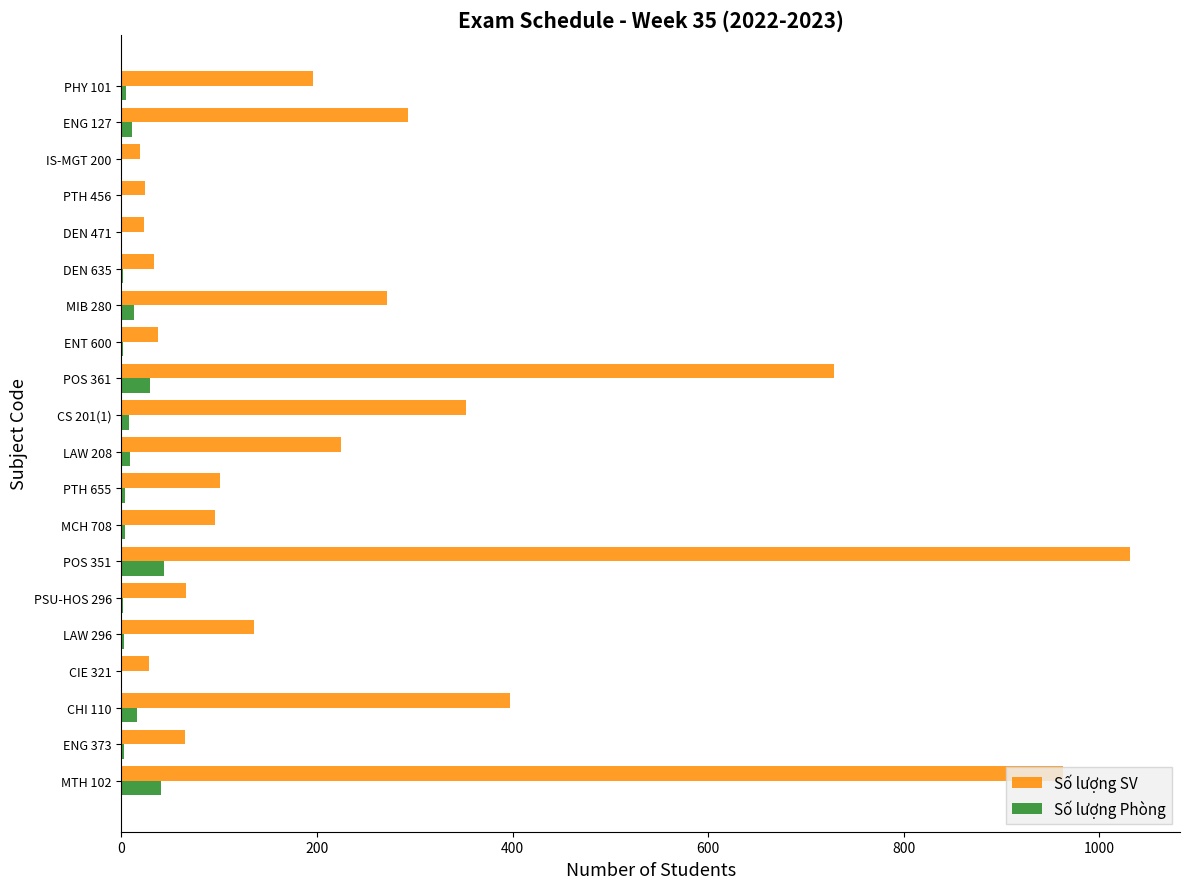

What is the greatest value displayed?

1031